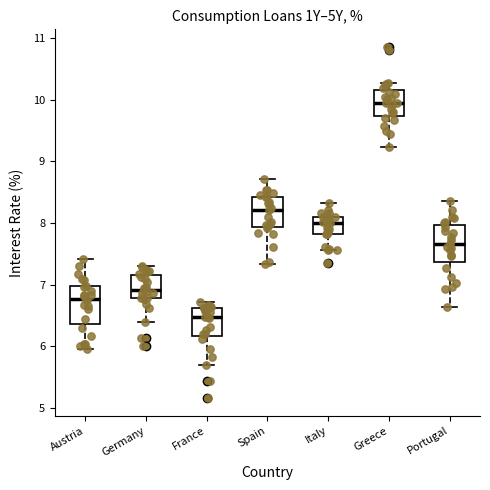

Which box's median line is the highest?

Greece